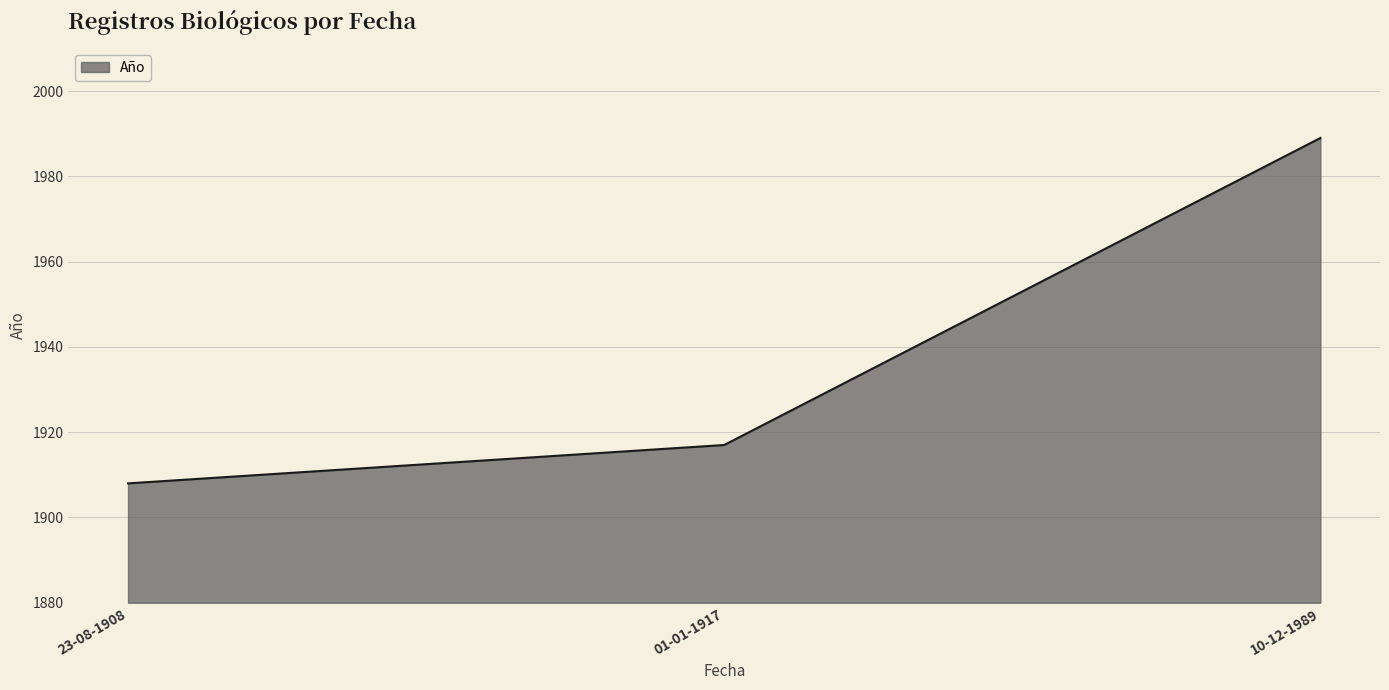

Does the chart have visible grid lines?

Yes